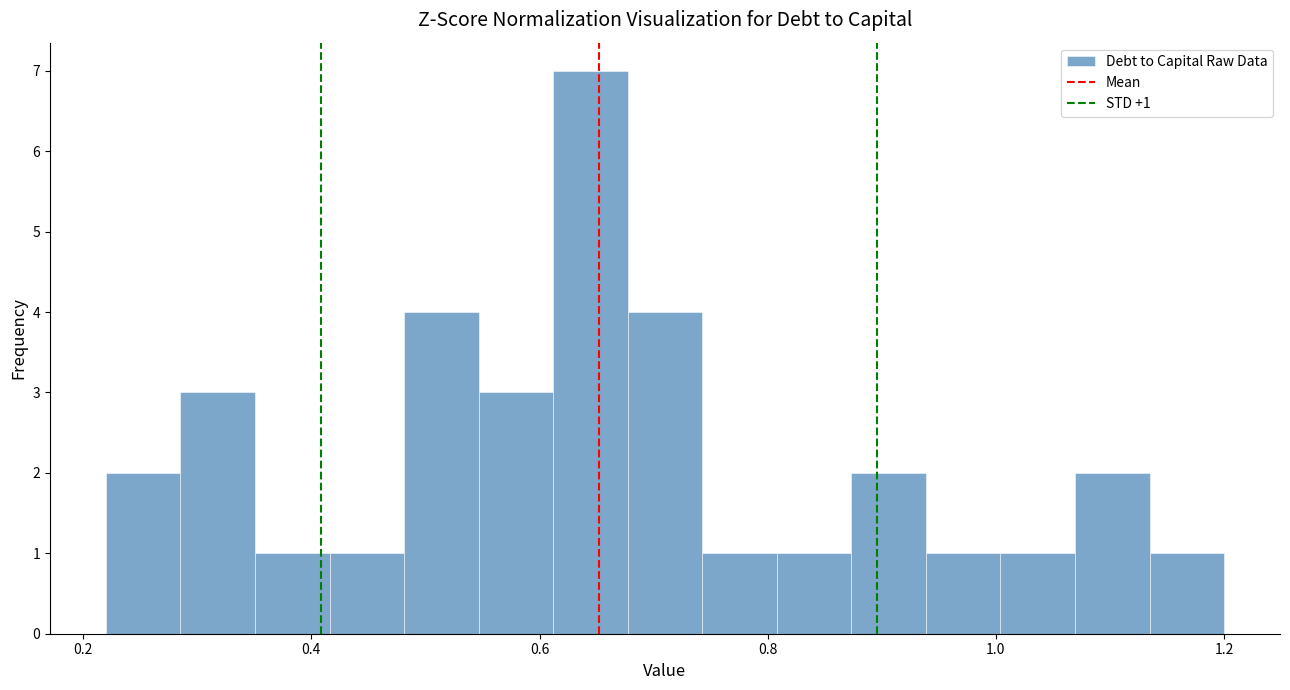

Read against the x-axis, roughly where is the centre of the tallest bar?

0.64